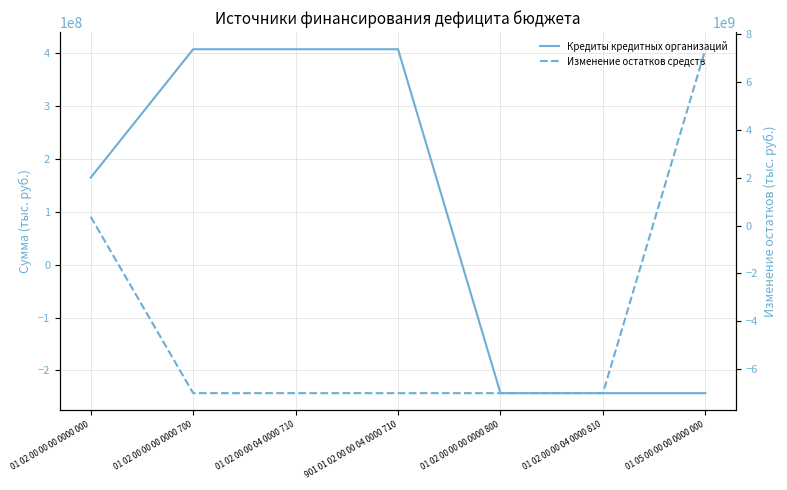

Rank the series at 01 02 00 00 04 0000 810 from highest to lowest value.

Кредиты кредитных организаций, Изменение остатков средств